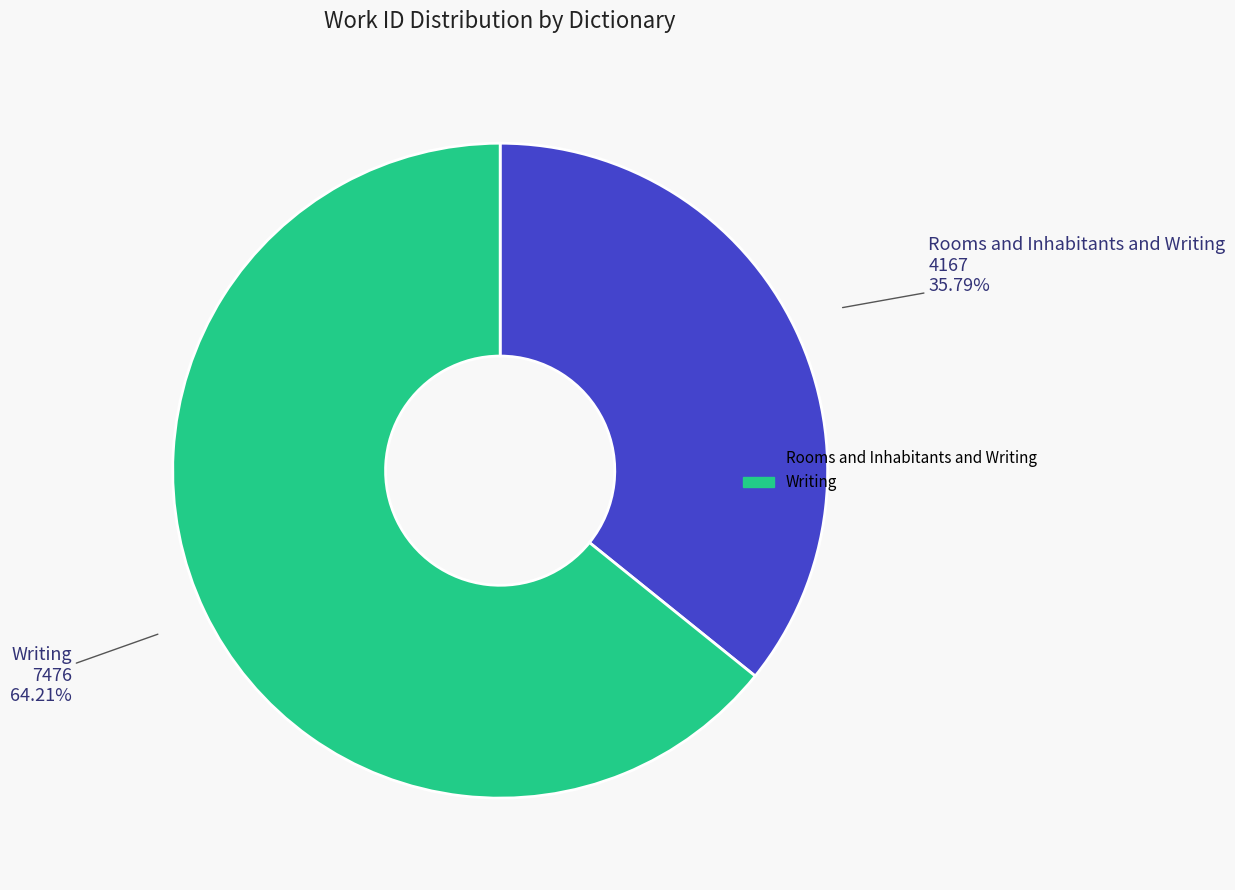

True or false: Writing accounts for 64% of the total.

True